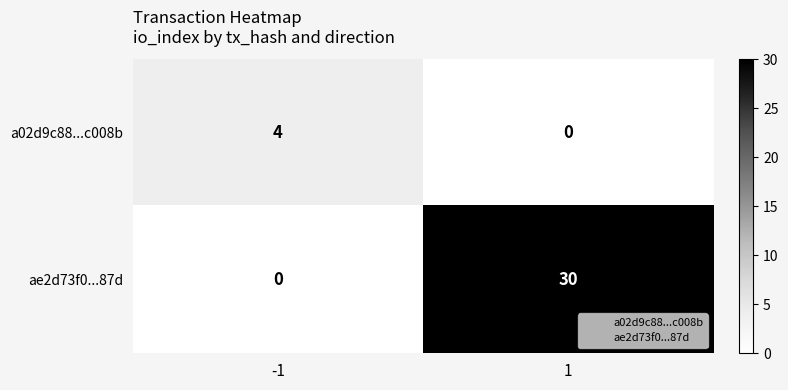

True or false: ae2d73f0...87d has a value of 0 at -1.

True